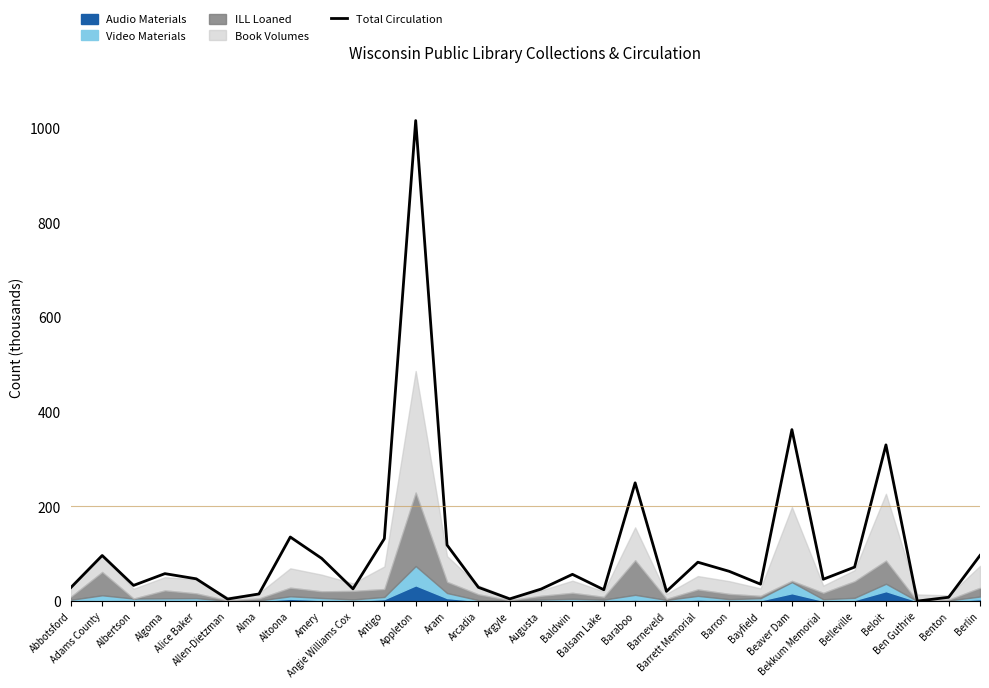

At which category does the chart reach its minimum across all series?

Ben Guthrie